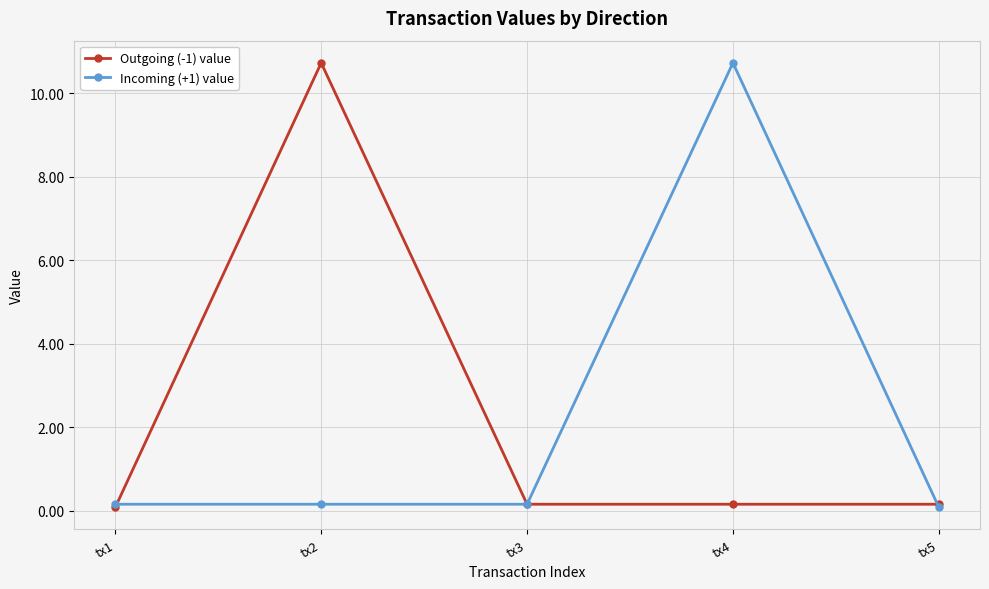

How many lines are shown in the chart?

2